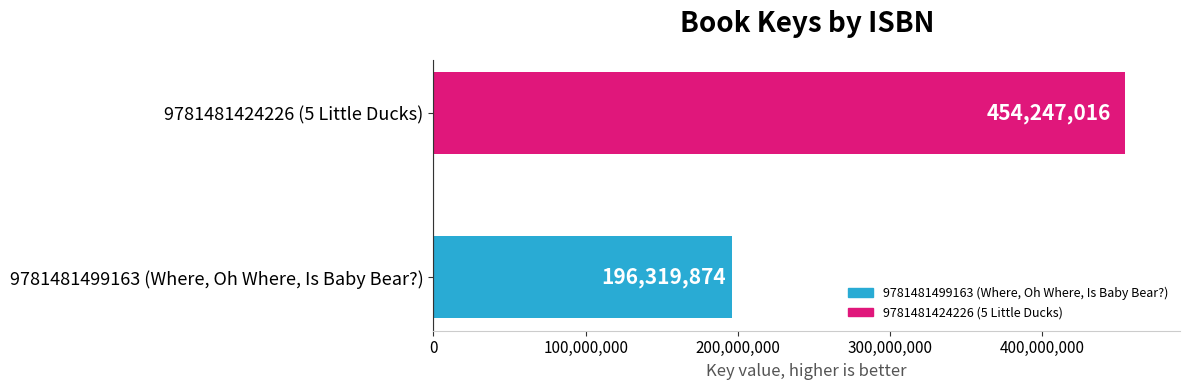

Reading right to left, what are all the values shown in this chart?

Key: 454247016	196319874
Result: 2	1